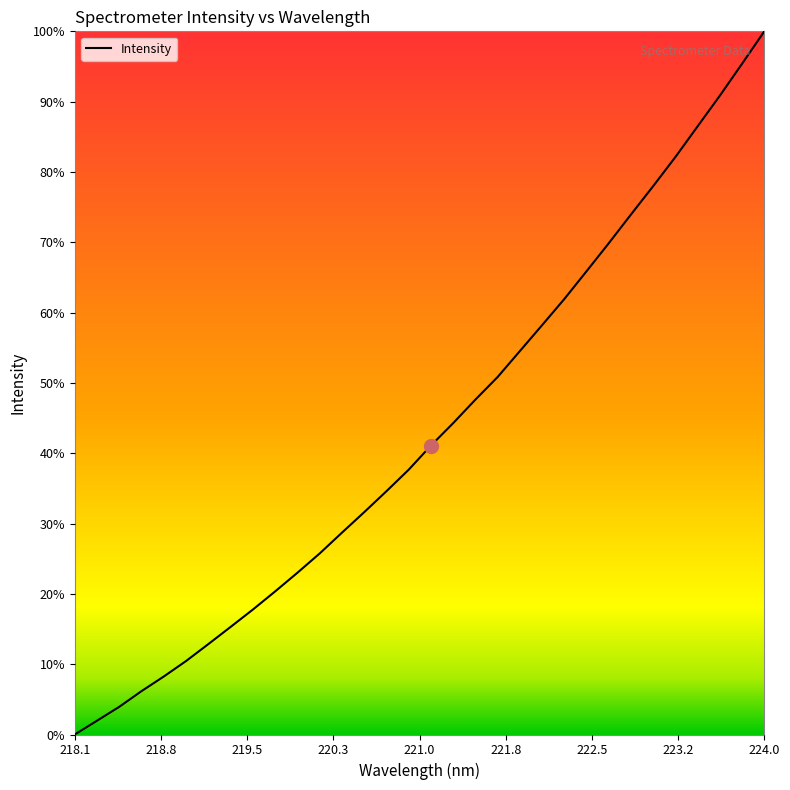

Does the chart display data point markers on the line(s)?

No